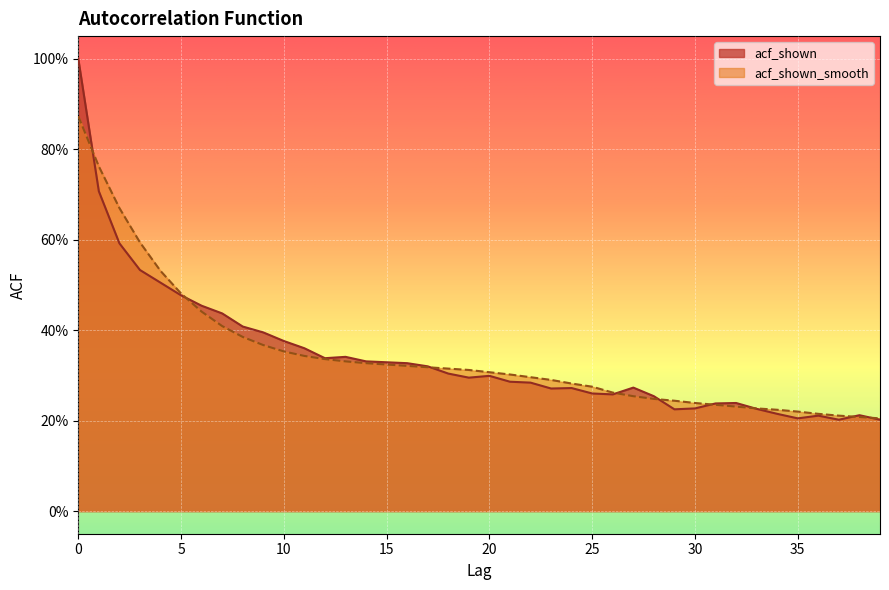

Which has a higher value, 35 or 12?

12